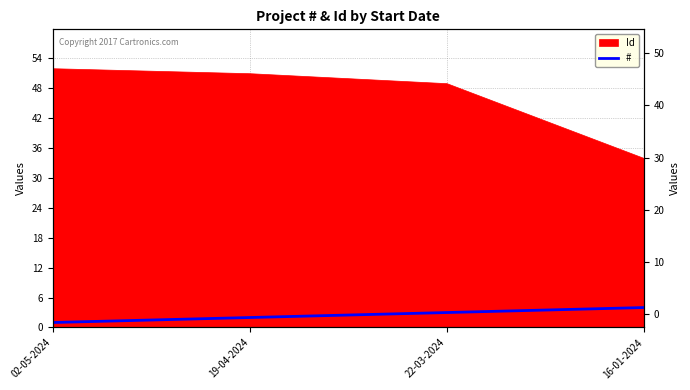

At which label does the data first exceed 3?

16-01-2024